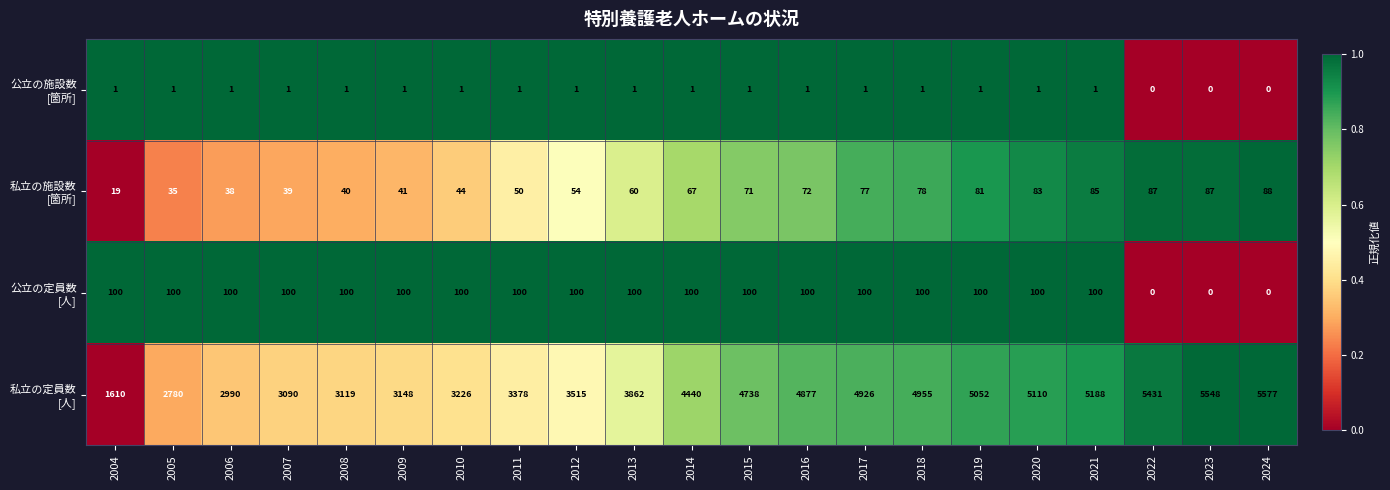

What is the spread (max minus min) of values at 2021?

5187